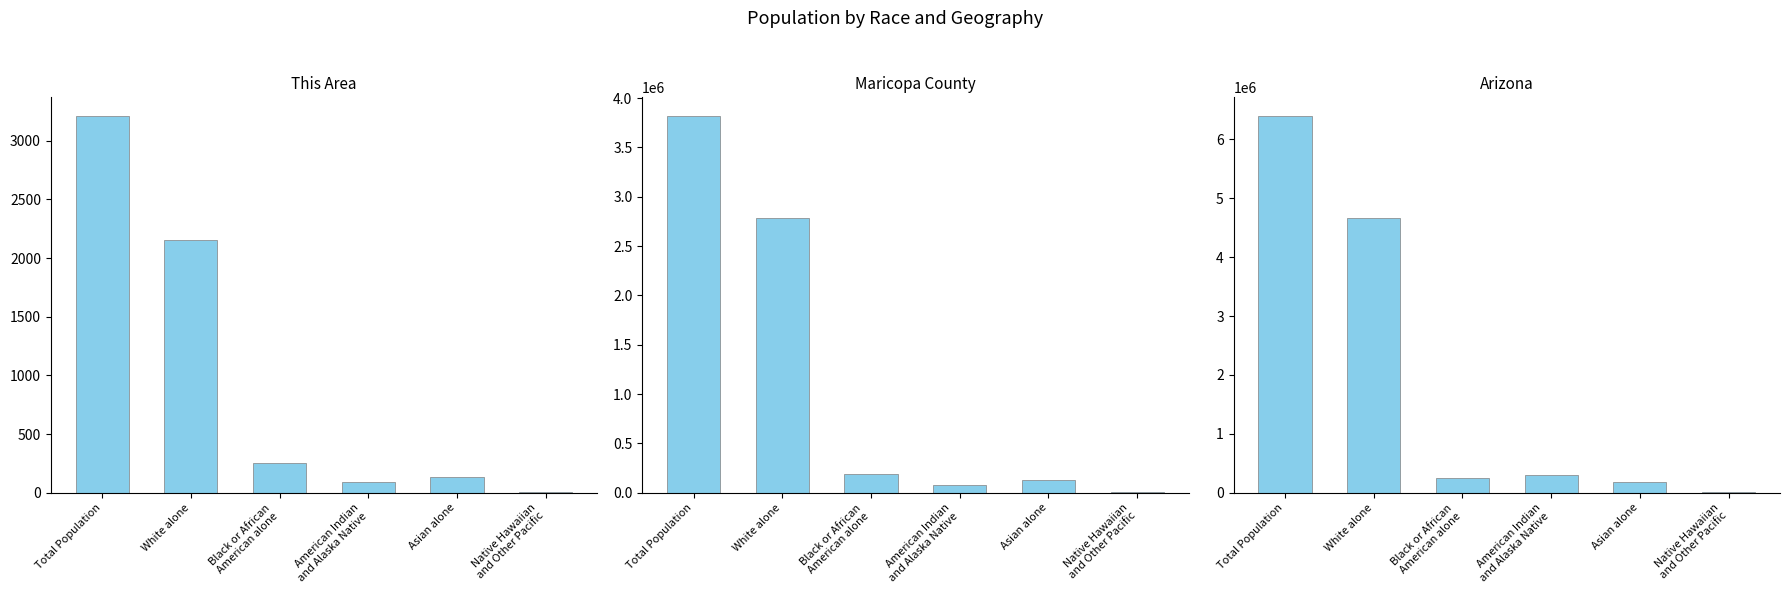

What is the difference between the second highest and minimum values in the Arizona series?

4654473